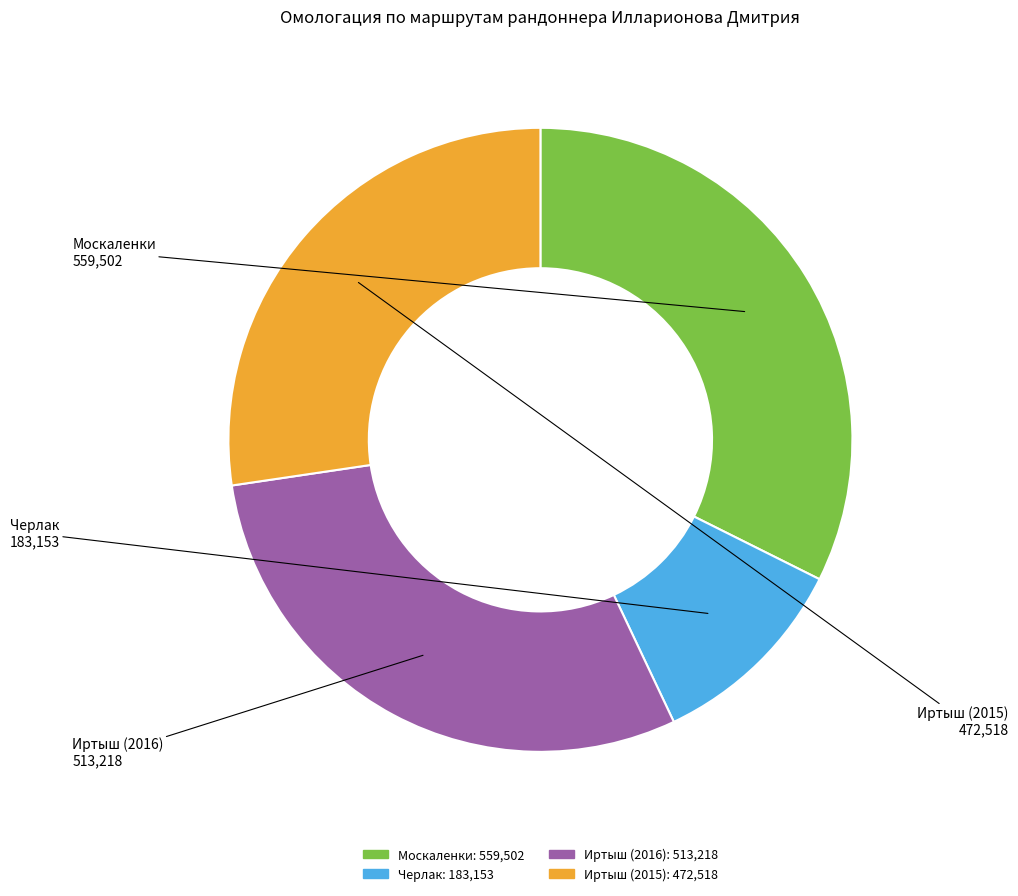

Does any single category account for the majority?

No